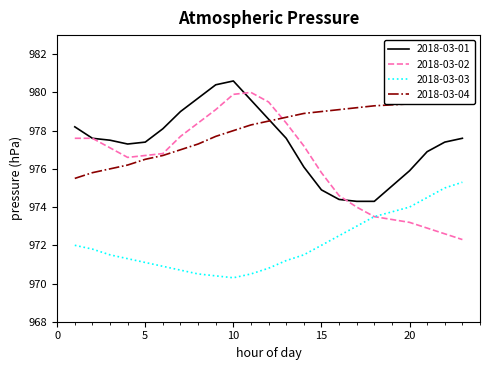

True or false: 2018-03-03 and 2018-03-01 cross at least once.

False